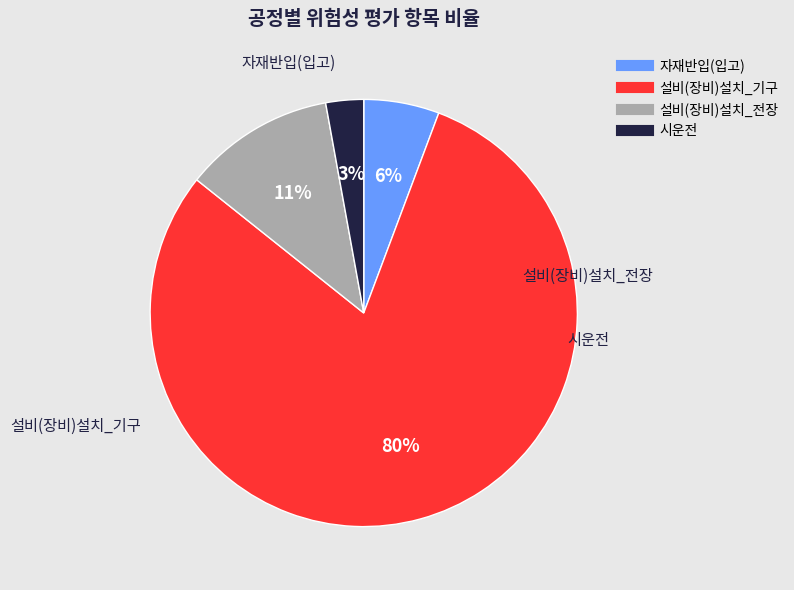

Which category has the smallest portion of the pie?

시운전